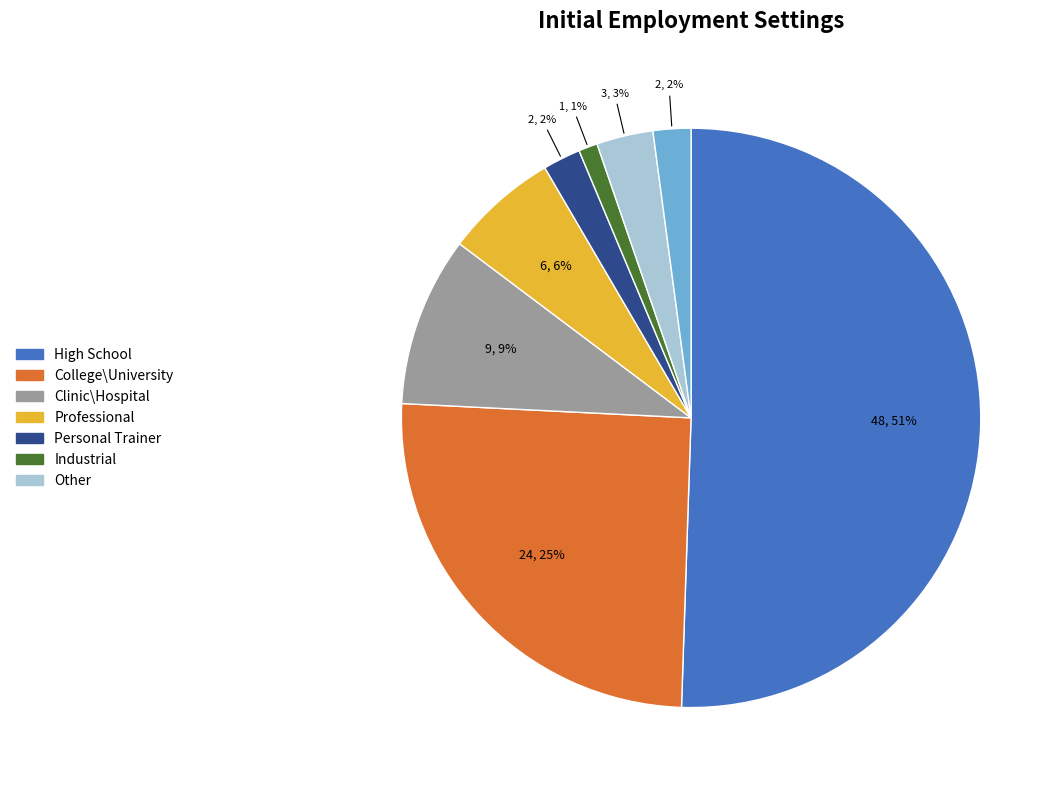

To the nearest percent, what is the average slice percentage?

12%